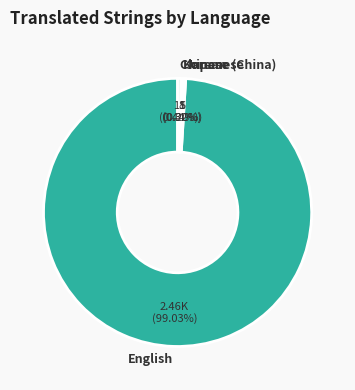

Is there a majority slice in this chart?

Yes